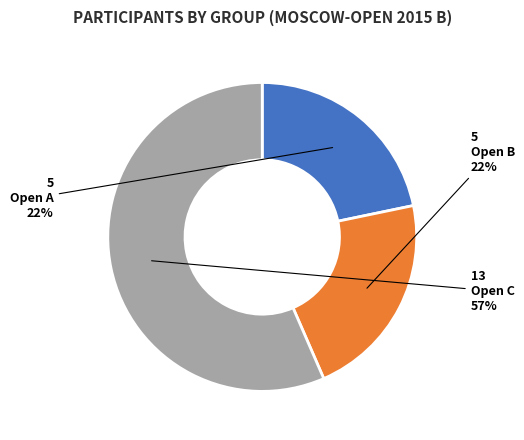

Count the number of slices in the pie.

3